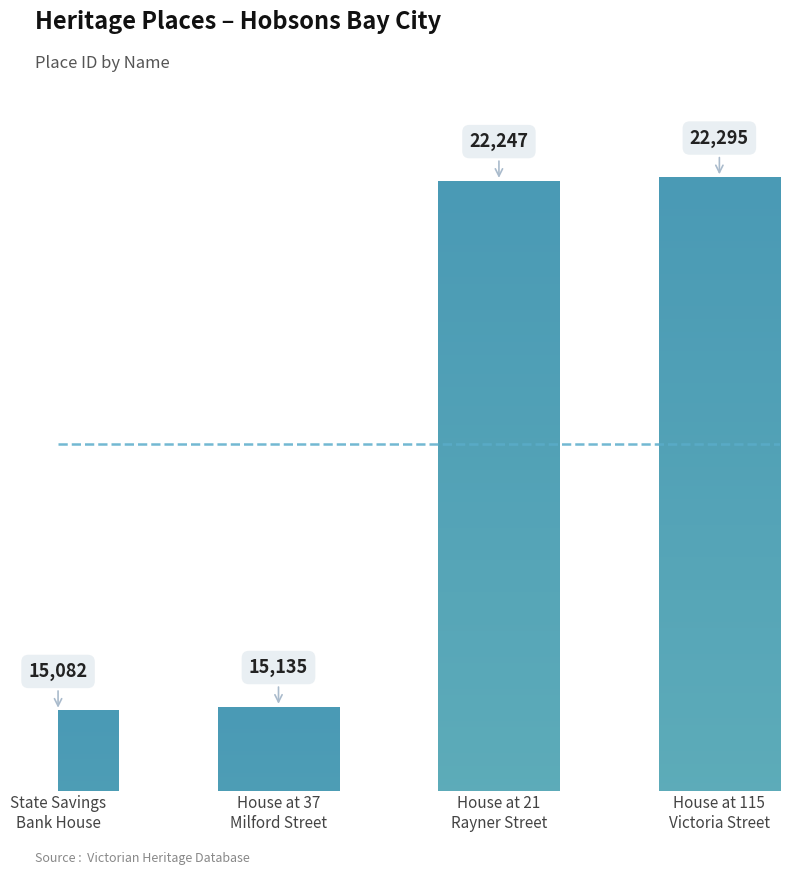

What is the greatest value displayed?

22295